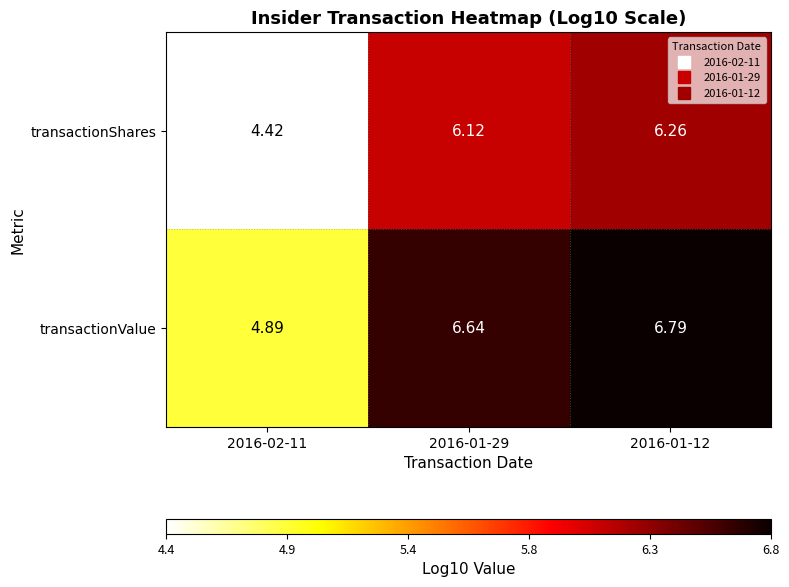

Is the value of transactionValue at 2016-01-12 greater than the value of transactionShares at 2016-02-11?

Yes